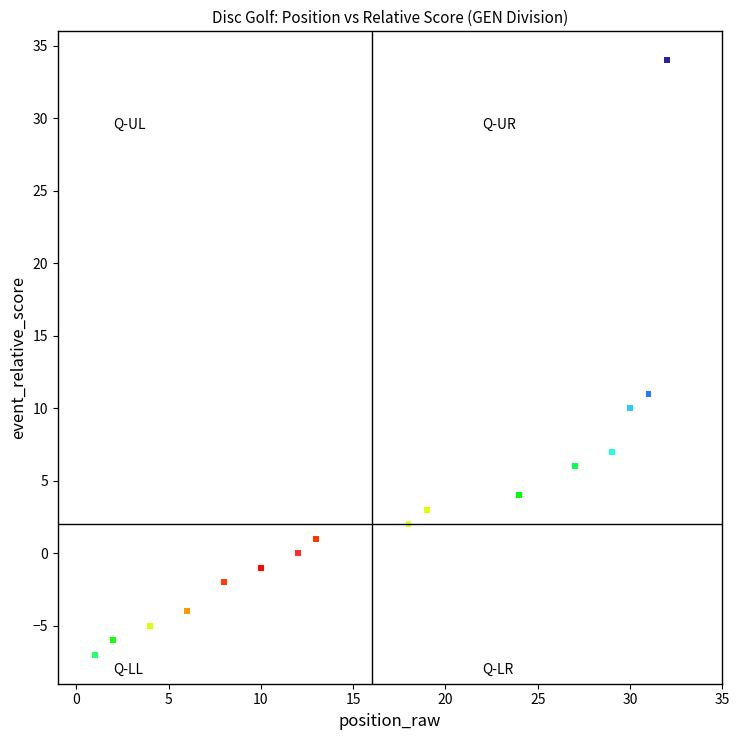

What Y value in the scatter plot is closest to 13?

11